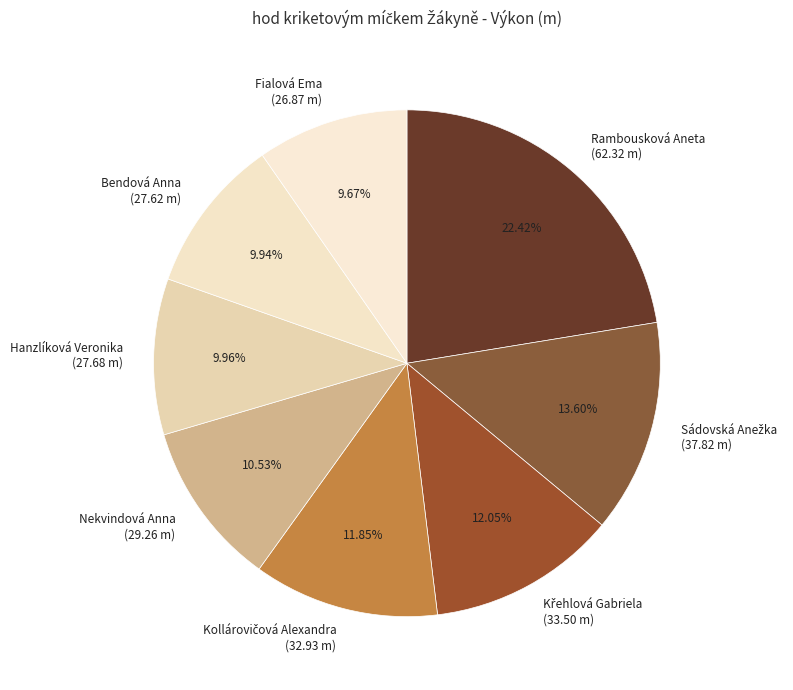

Is there any slice that represents more than half of the pie?

No